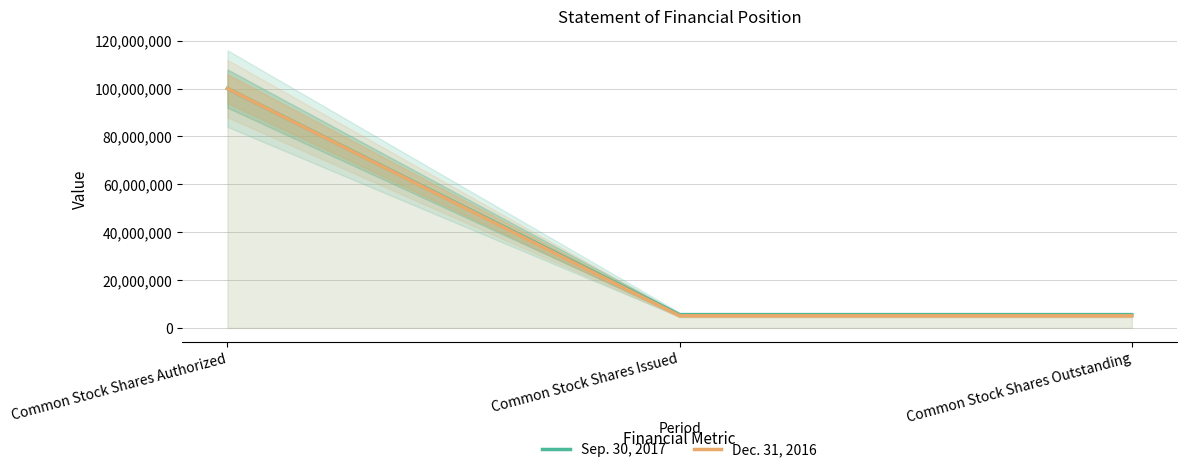

At Common Stock Shares Outstanding, list the series in order from smallest to largest.

Dec. 31, 2016, Sep. 30, 2017